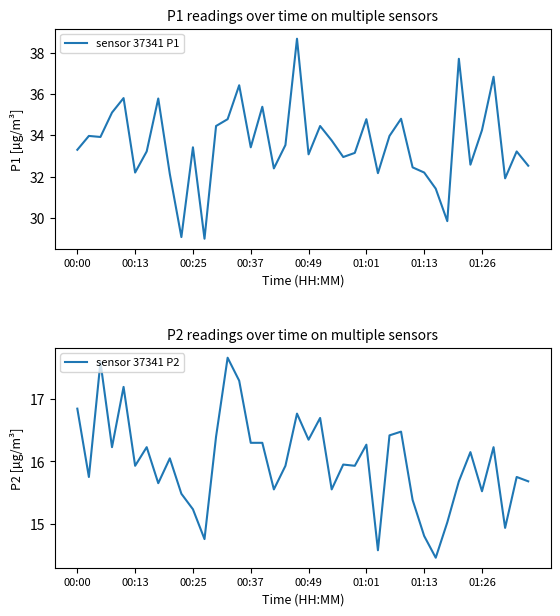

Is it true that sensor 37341 P2 equals 16.5 at 28?

True